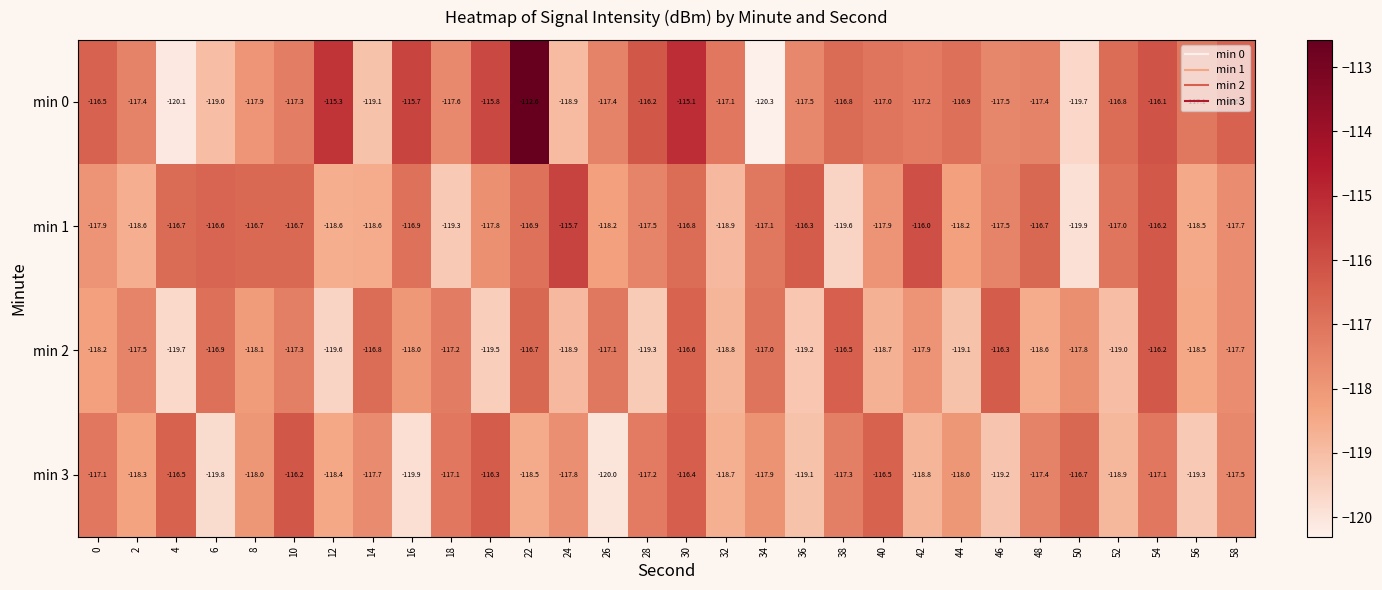

At which label is min 1 closest to -117?

52